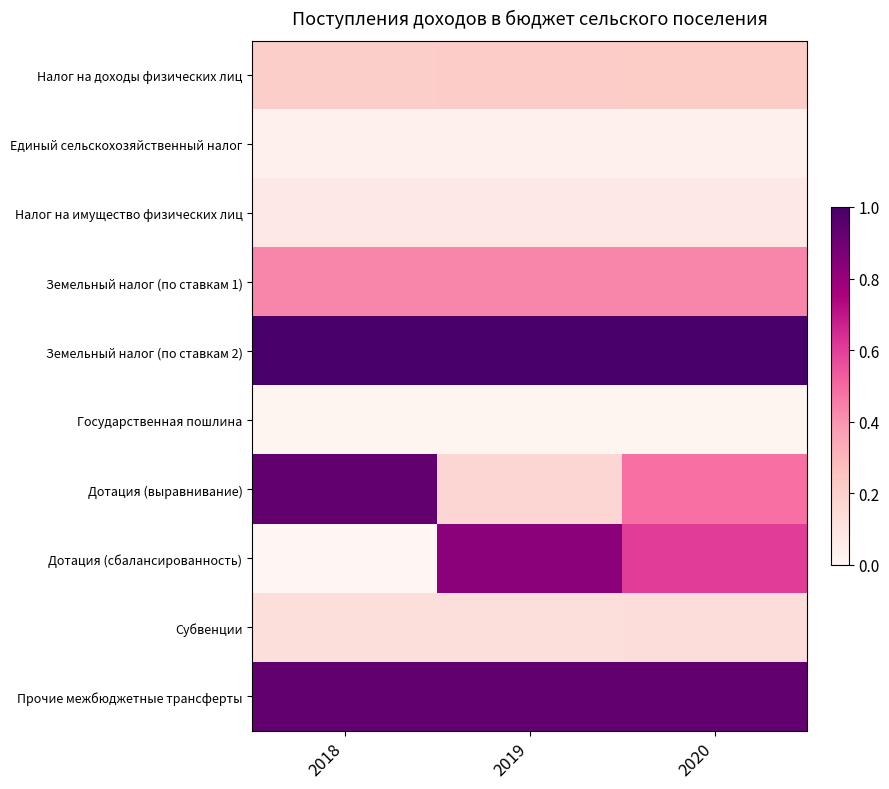

Reading left to right, what are all the values shown in this chart?

Налог на доходы физических лиц: 2018=0.2	2019=0.2	2020=0.2
Единый сельскохозяйственный налог: 2018=0.0	2019=0.0	2020=0.0
Налог на имущество физических лиц: 2018=0.1	2019=0.1	2020=0.1
Земельный налог (по ставкам 1): 2018=0.4	2019=0.4	2020=0.4
Земельный налог (по ставкам 2): 2018=1.0	2019=1.0	2020=1.0
Государственная пошлина: 2018=0.0	2019=0.0	2020=0.0
Дотация (выравнивание): 2018=0.9	2019=0.2	2020=0.5
Дотация (сбалансированность): 2018=0.0	2019=0.8	2020=0.6
Субвенции: 2018=0.1	2019=0.1	2020=0.1
Прочие межбюджетные трансферты: 2018=0.9	2019=0.9	2020=0.9